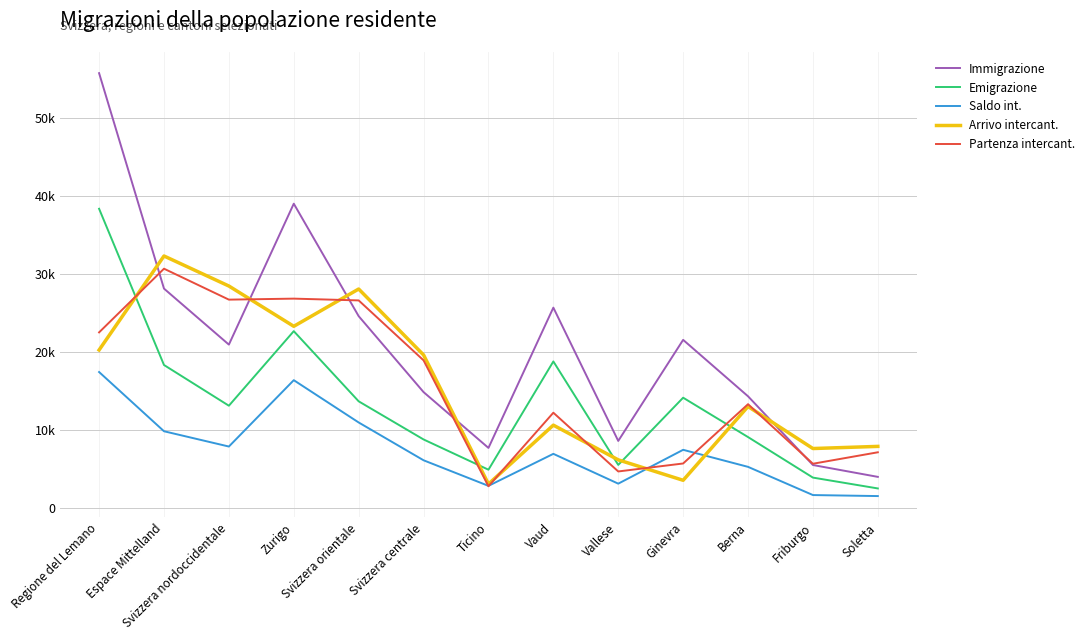

At which category is the sum across all series the highest?

Regione del Lemano